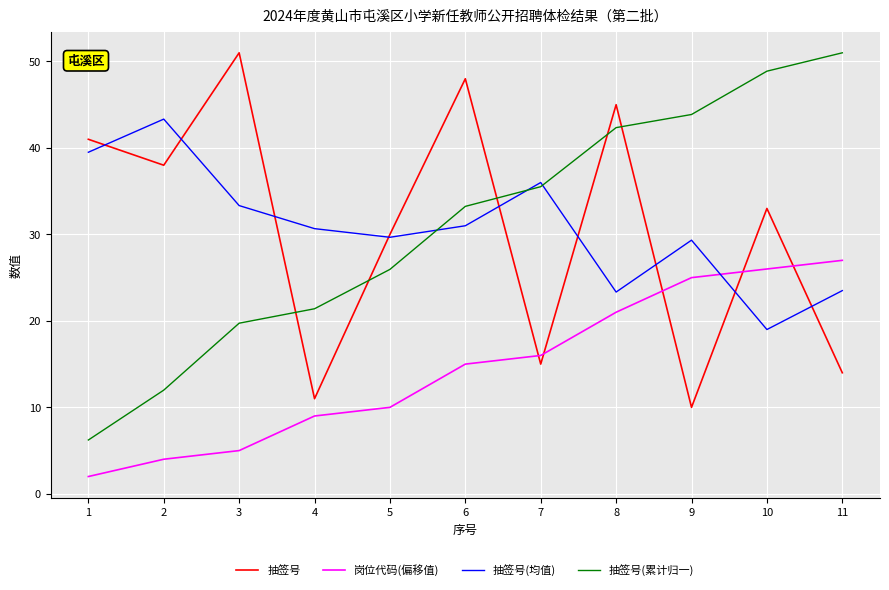

Between 1 and 5, which series saw the biggest shift?

抽签号(累计归一)